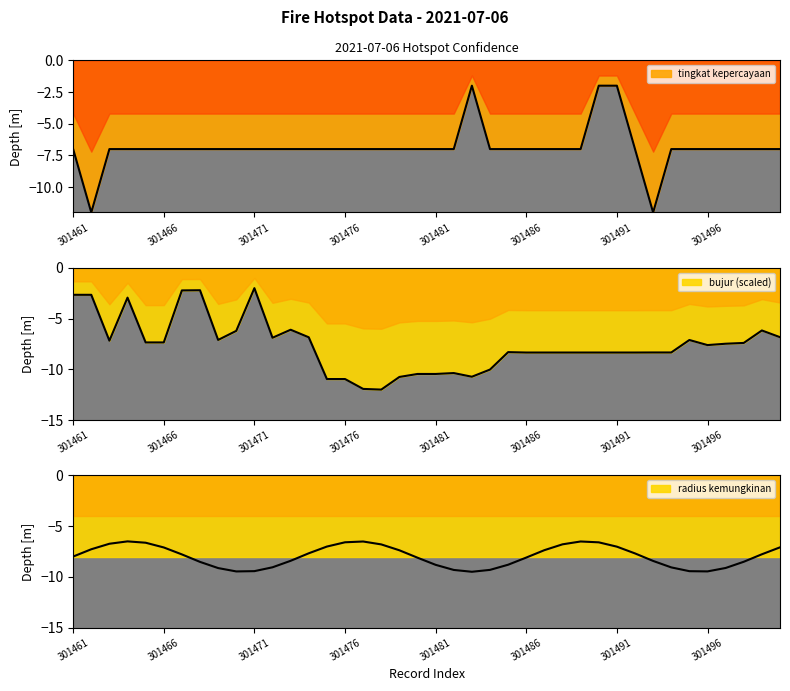

Is it true that tingkat kepercayaan equals -7.0 at 301461?

True